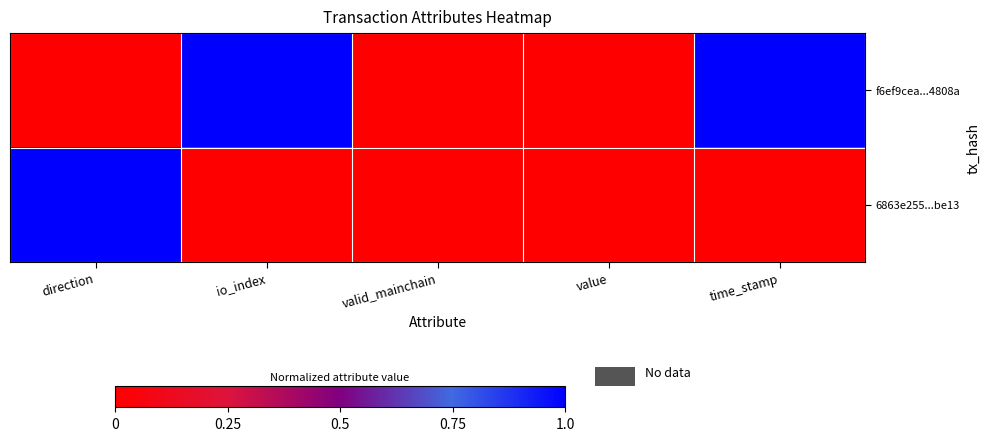

Rank the series by their average value, from lowest to highest.

6863e255...be13, f6ef9cea...4808a